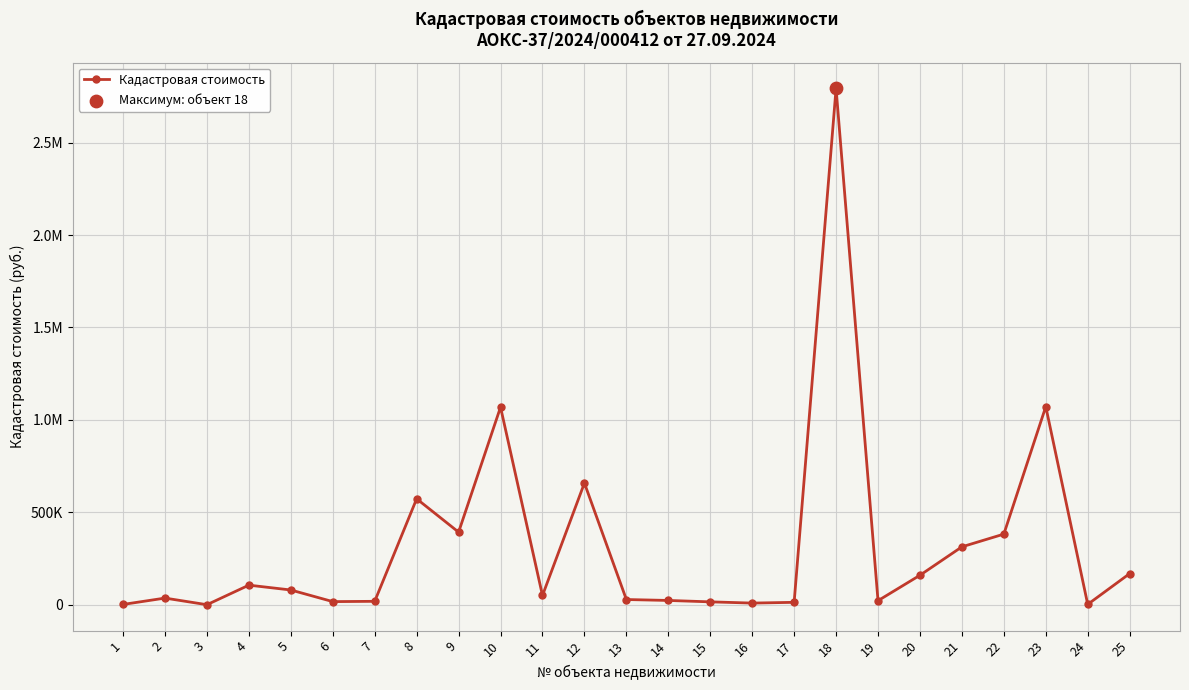

Is this an area chart (filled region under the line)?

No